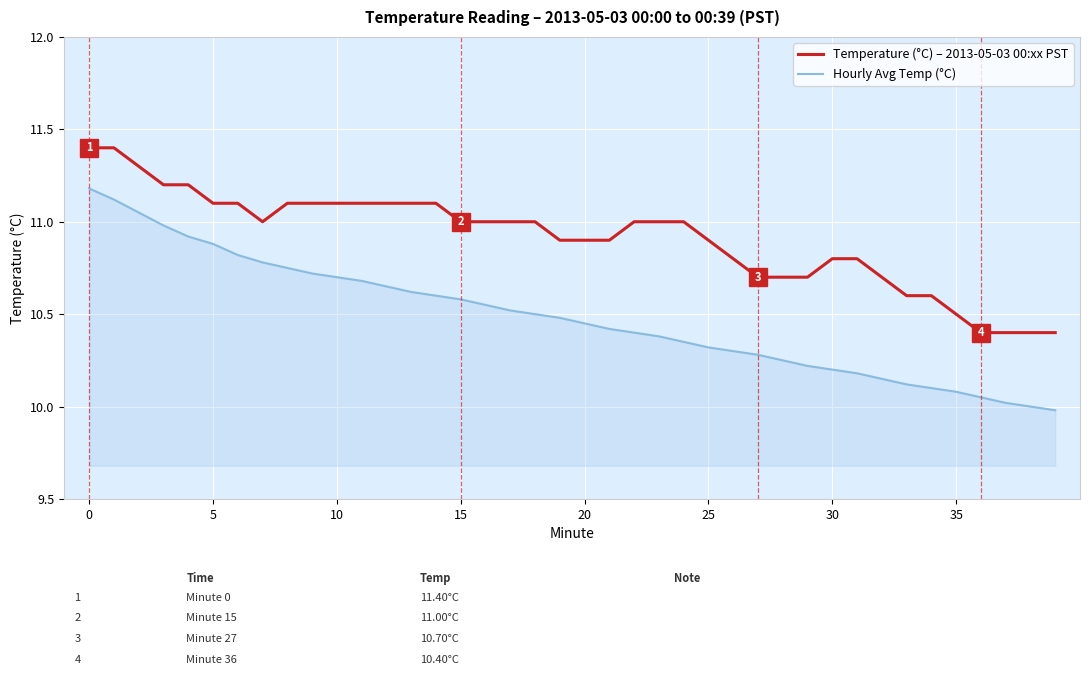

What is the greatest value displayed?

11.4